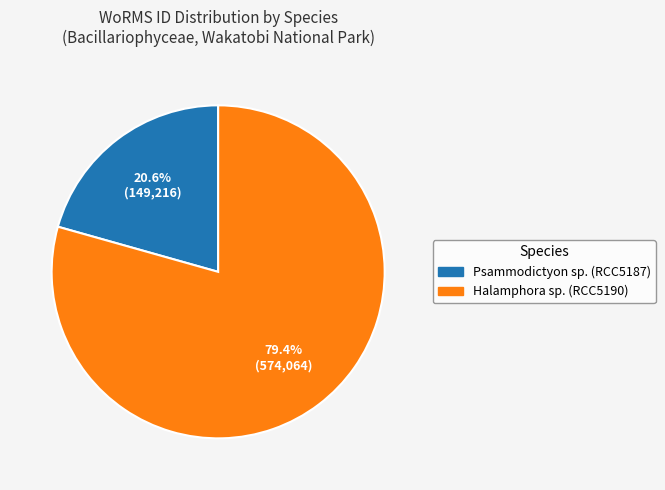

What portion of the pie excludes Psammodictyon sp.?

79.4%